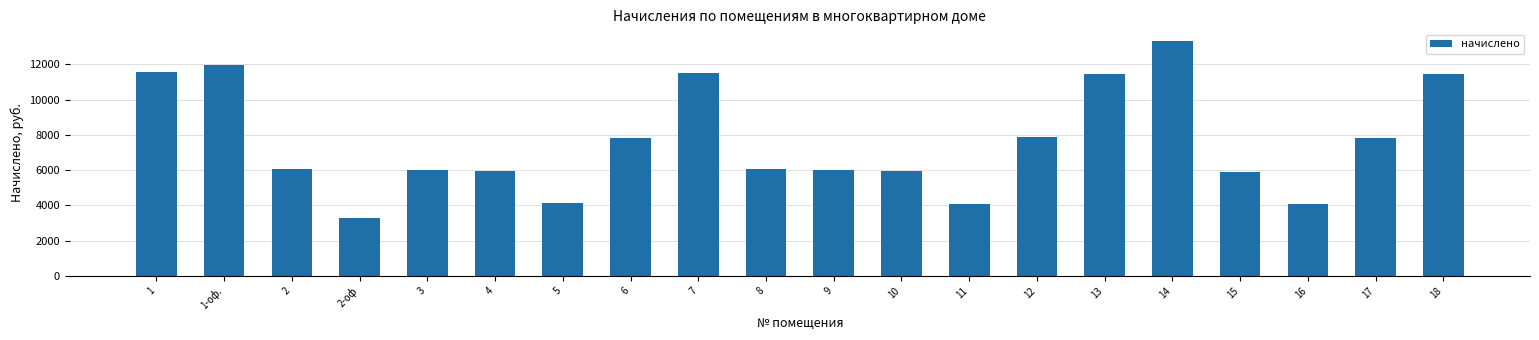

True or false: the data shows 5062.2 at 18.

False